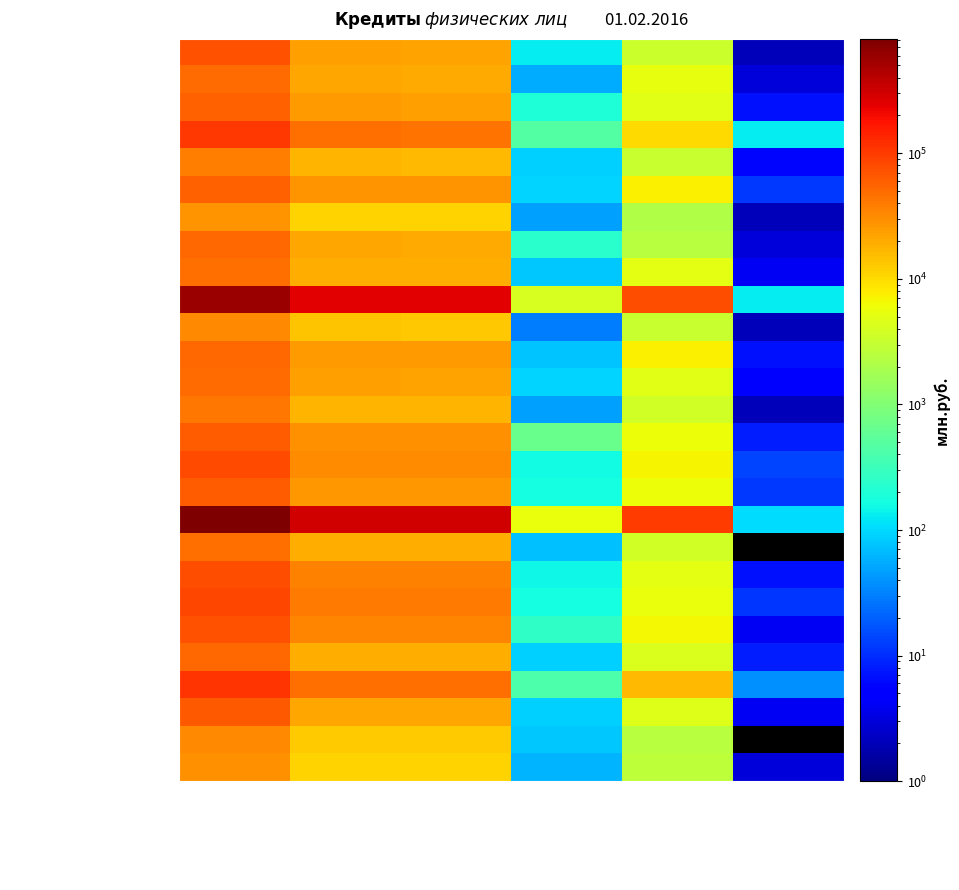

What is the difference between the highest and lowest values at Ипотечные (руб)?

294647.0